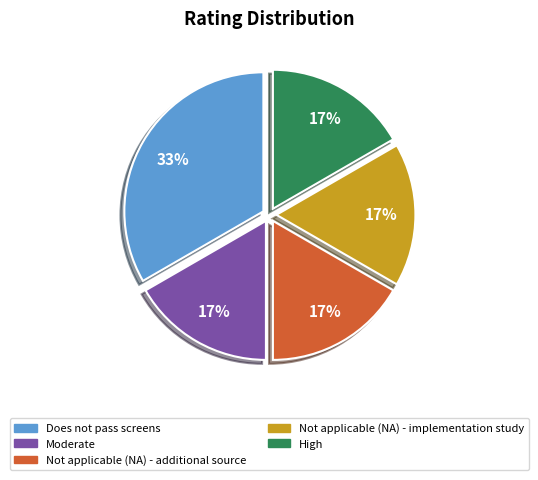

Does Not applicable (NA) - additional source account for over 50% of the chart?

No